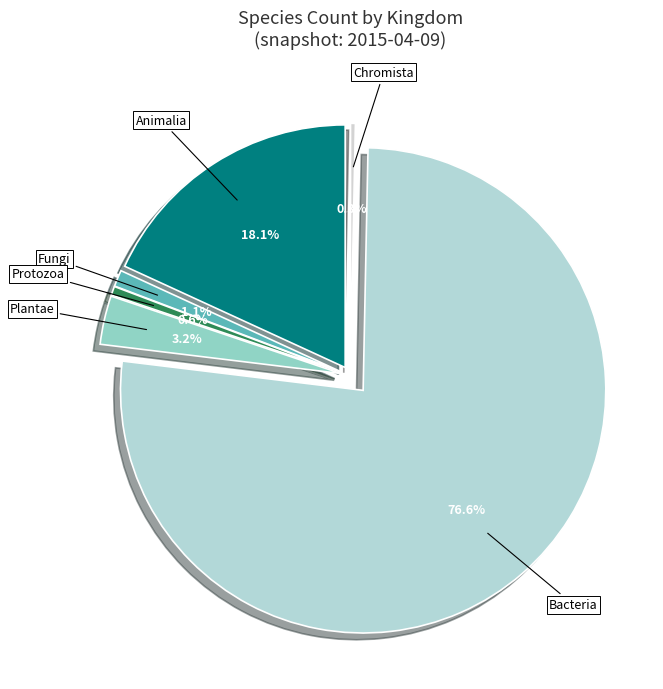

Is there a majority slice in this chart?

Yes